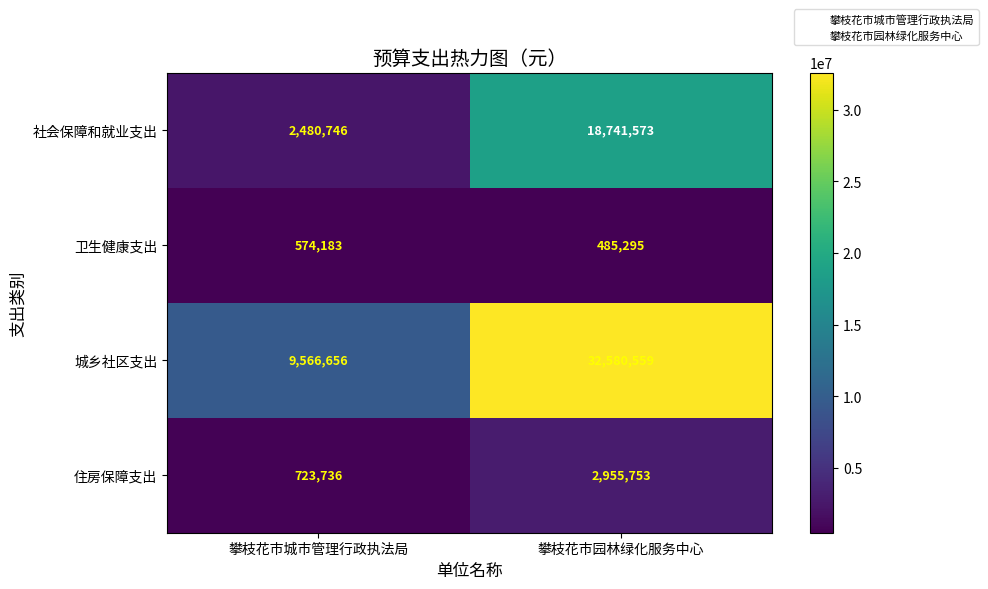

Which series has the widest spread of values?

城乡社区支出